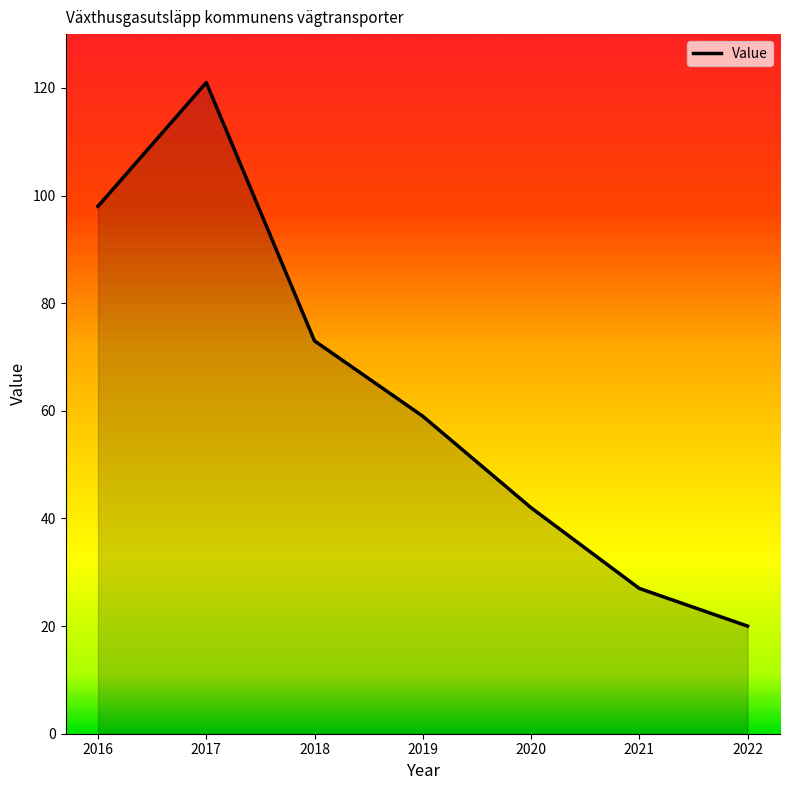

What is the minimum value shown in the chart?

20